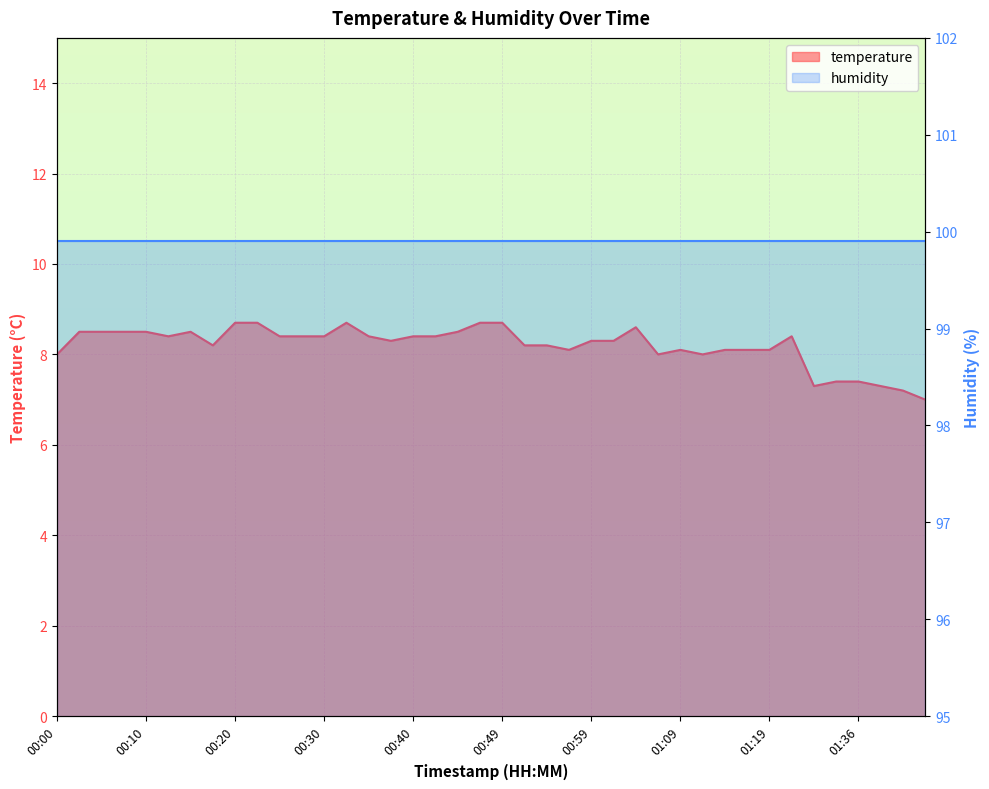

How many interior local valleys (lower than both neighbors) does the data have?

7